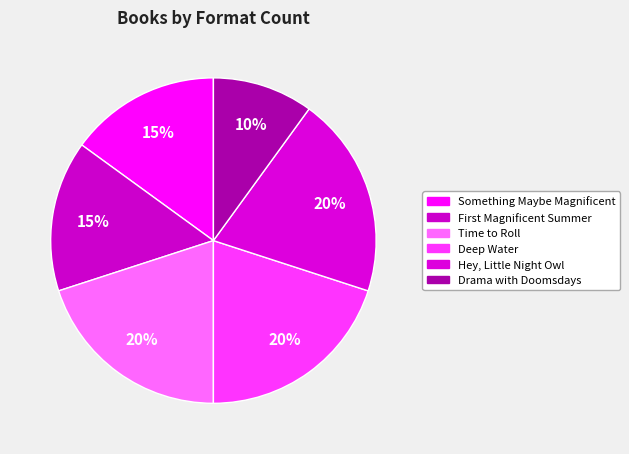

Is Time to Roll the majority of the pie?

No